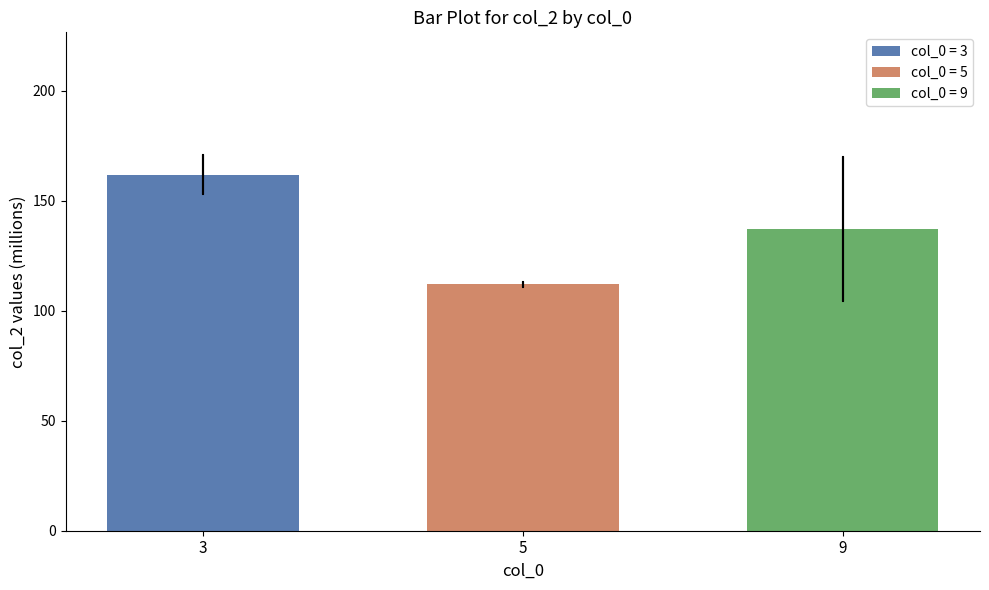

At which category does the chart reach its minimum across all series?

5